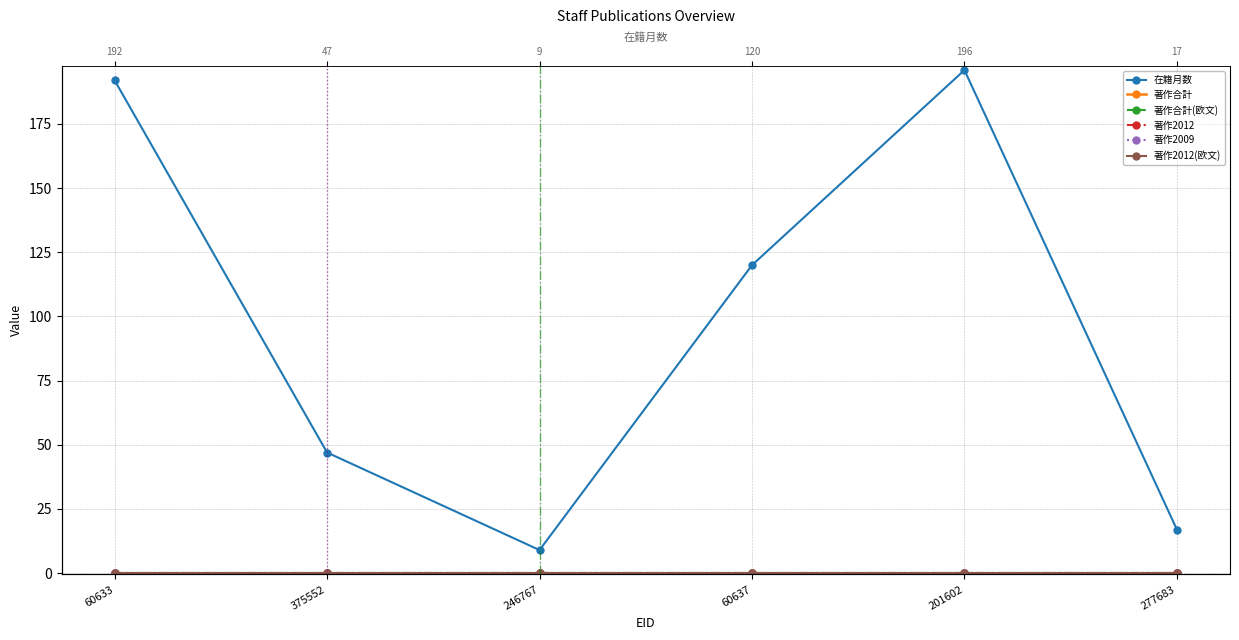

Rank the series at 375552 from highest to lowest value.

在籍月数, 著作合計, 著作合計(欧文), 著作2012, 著作2009, 著作2012(欧文)